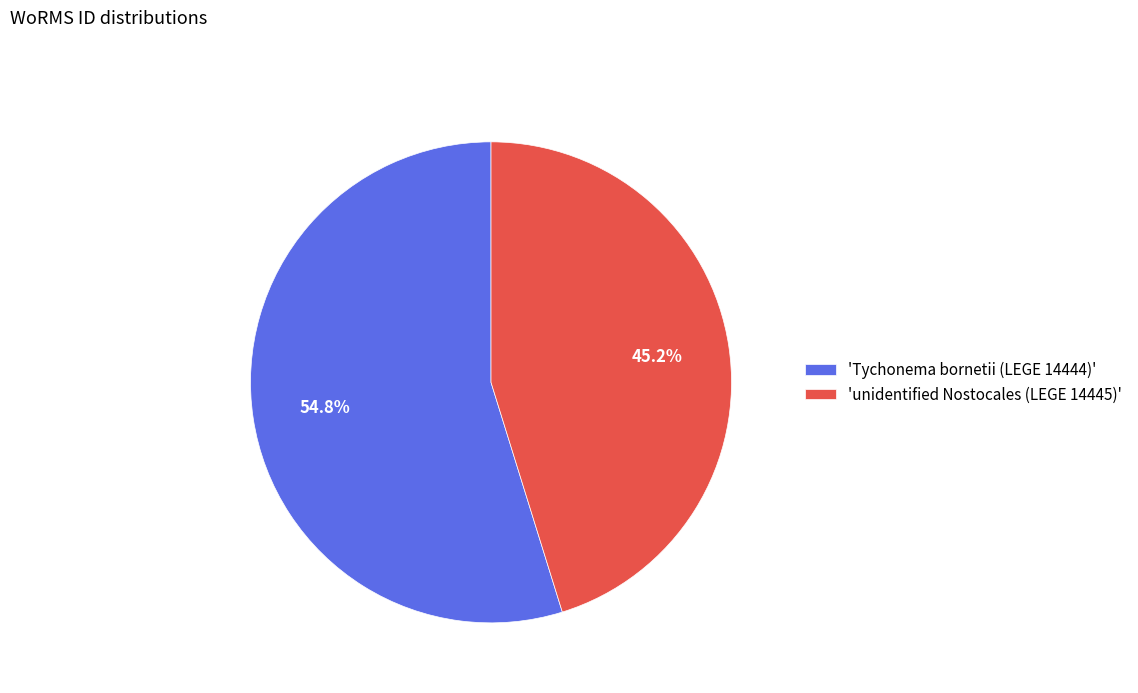

Approximately how many times larger is the value at 'unidentified Nostocales (LEGE 14445)' compared to 'Tychonema bornetii (LEGE 14444)'?

0.8